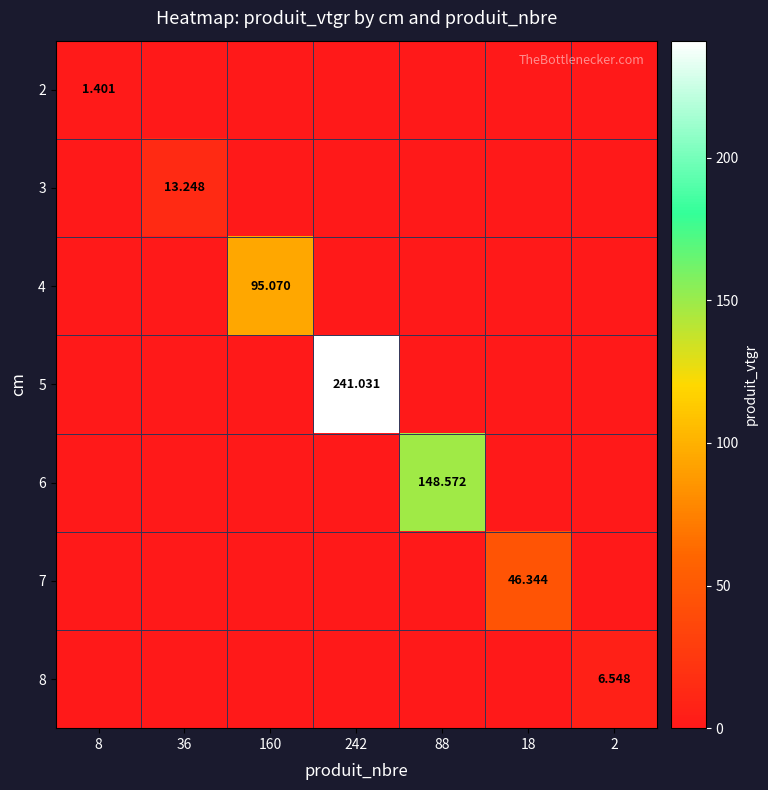

What is the sum of the 7 values at 160 and 18?

46.3